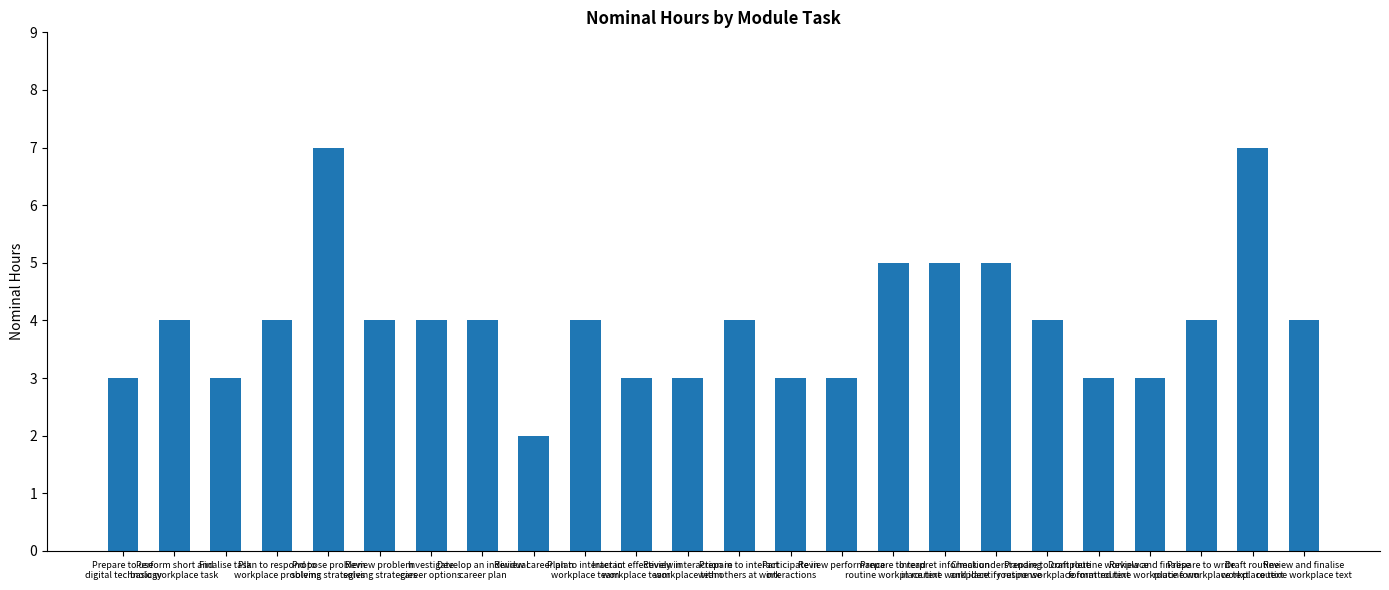

Read the value at Propose problem
solving strategies.

7